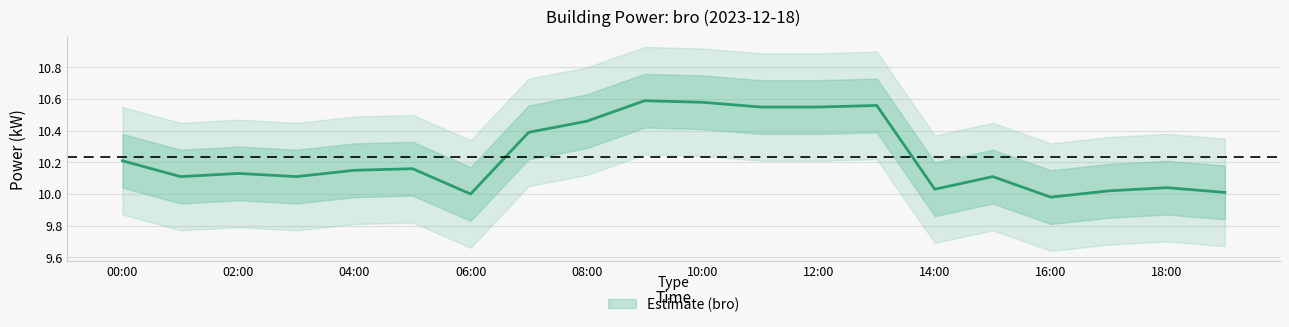

Rank the categories by value from lowest to highest.

16:00, 06:00, 19:00, 17:00, 14:00, 18:00, 01:00, 03:00, 15:00, 02:00, 04:00, 05:00, 00:00, 07:00, 08:00, 11:00, 12:00, 13:00, 10:00, 09:00